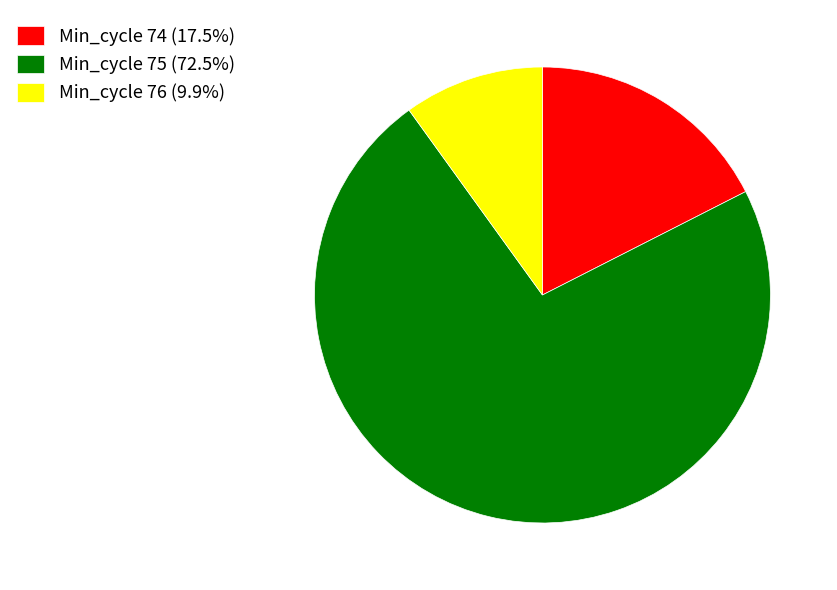

Does any single category account for the majority?

Yes